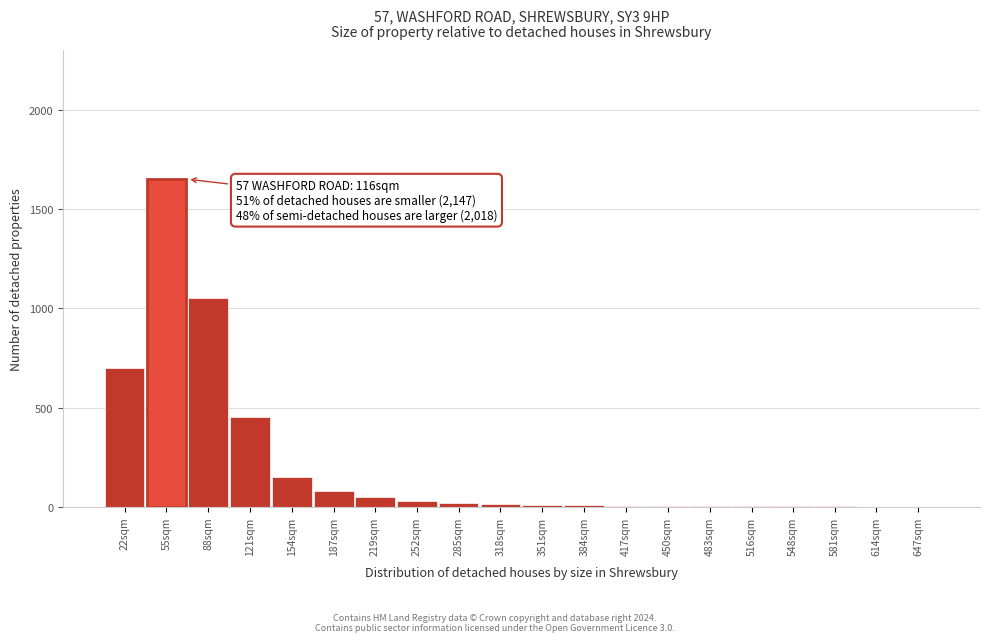

Is it true that the value at 219sqm is 50?

True